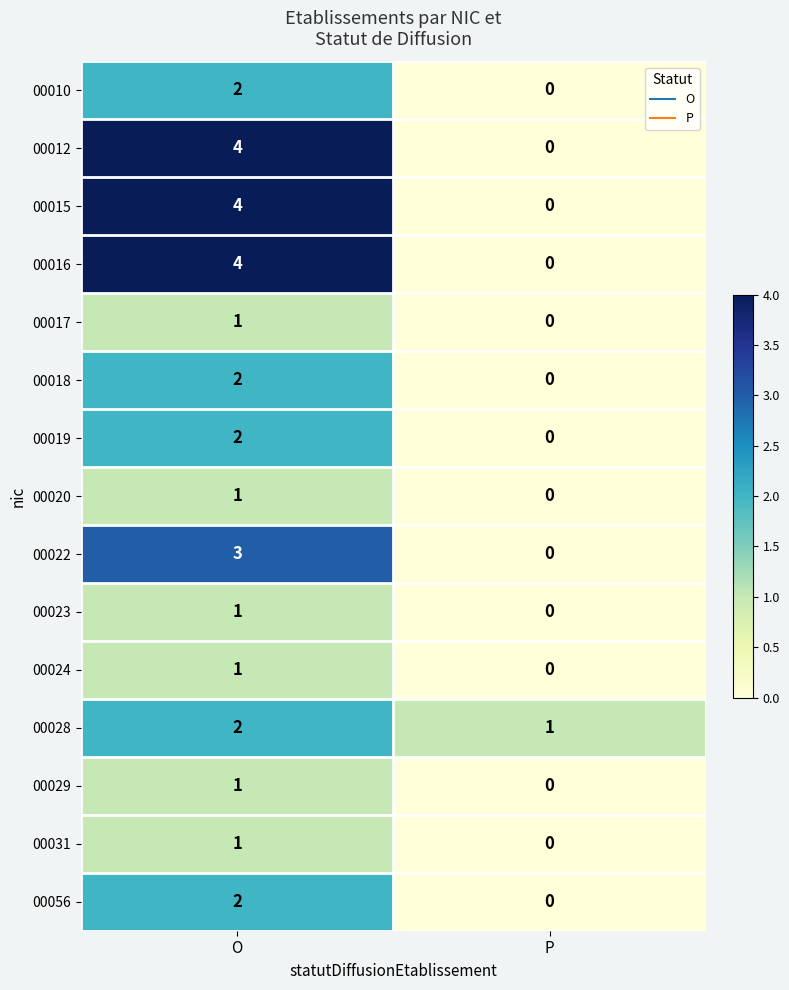

How many positive values does the 00016 series have?

1